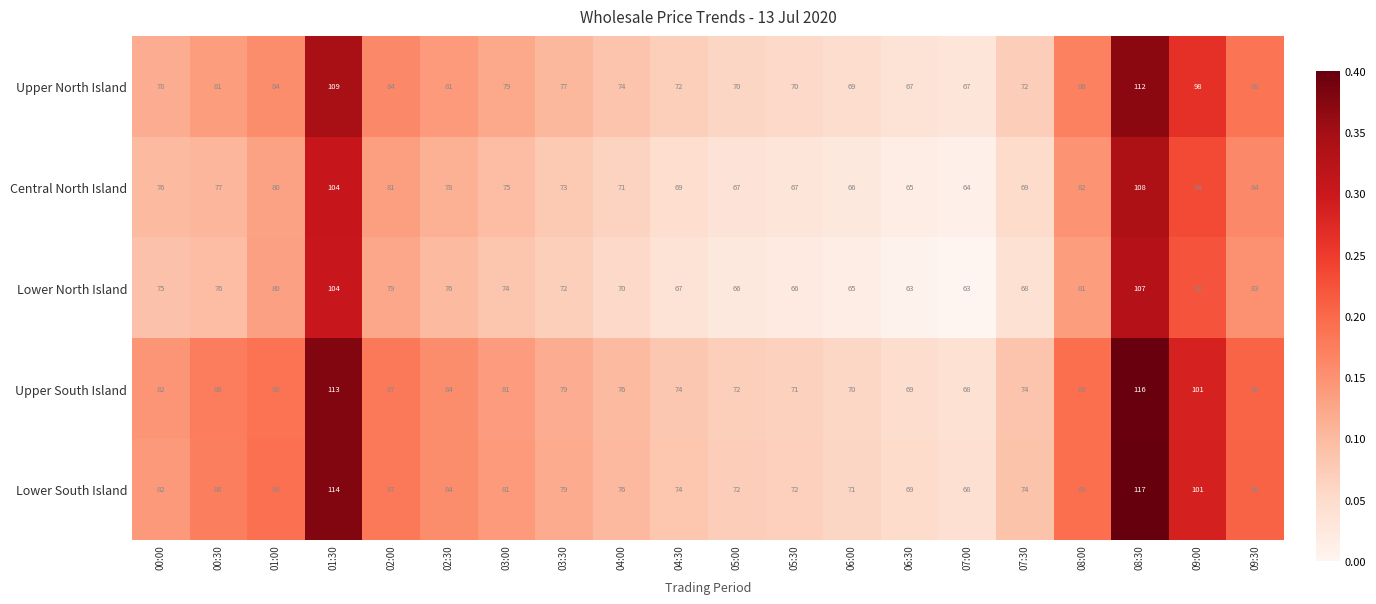

Rank the series by their maximum value, from lowest to highest.

Lower North Island, Central North Island, Upper North Island, Upper South Island, Lower South Island